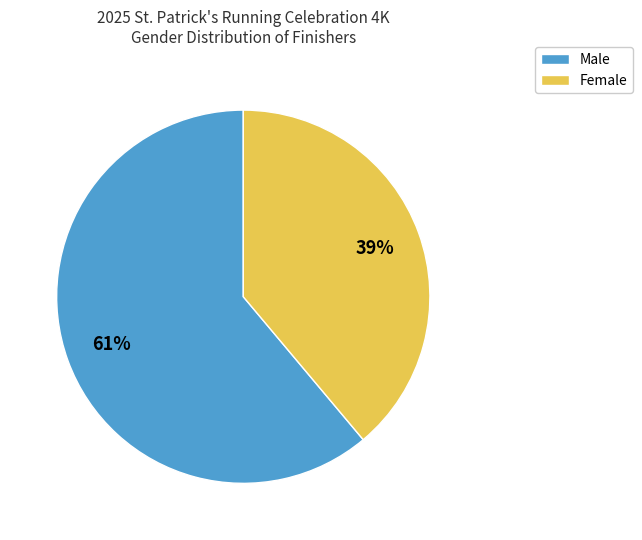

Combined, do Male and Female account for over 50%?

Yes